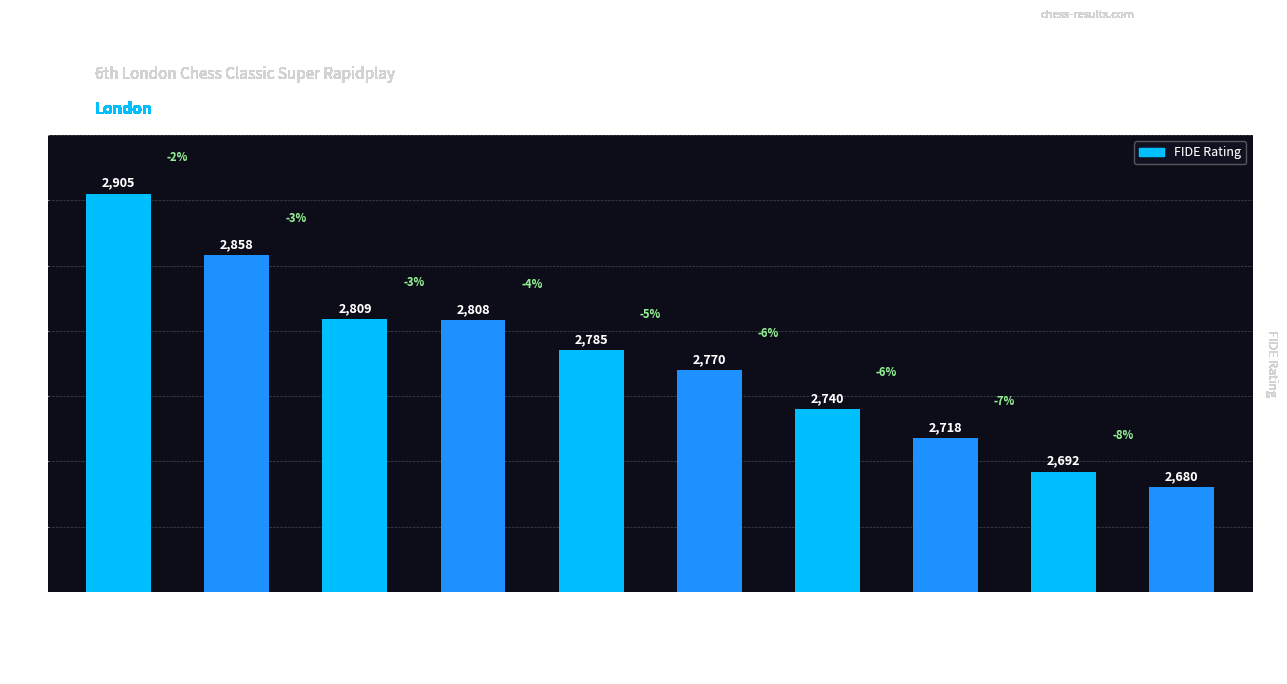

Rank the categories by value from highest to lowest.

Nakamura Hikaru, Caruana Fabiano, Anand Viswanathan, Adams Michael, Kramnik Vladimir, Sadler Matthew D, Short Nigel D, Agdestein Simen, Van Wely Loek, Howell David W L